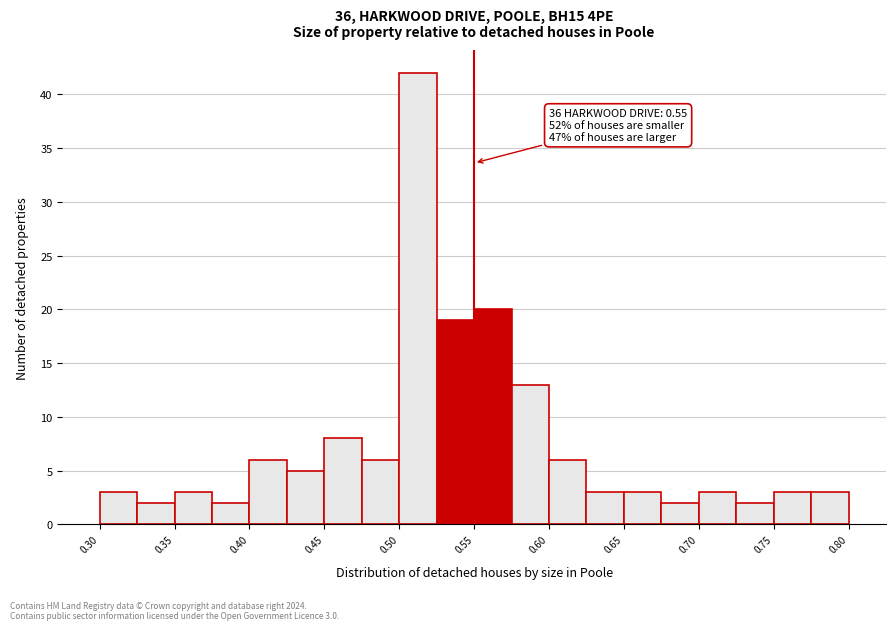

Over which range of the x-axis is the bar tallest?

0.500 to 0.525